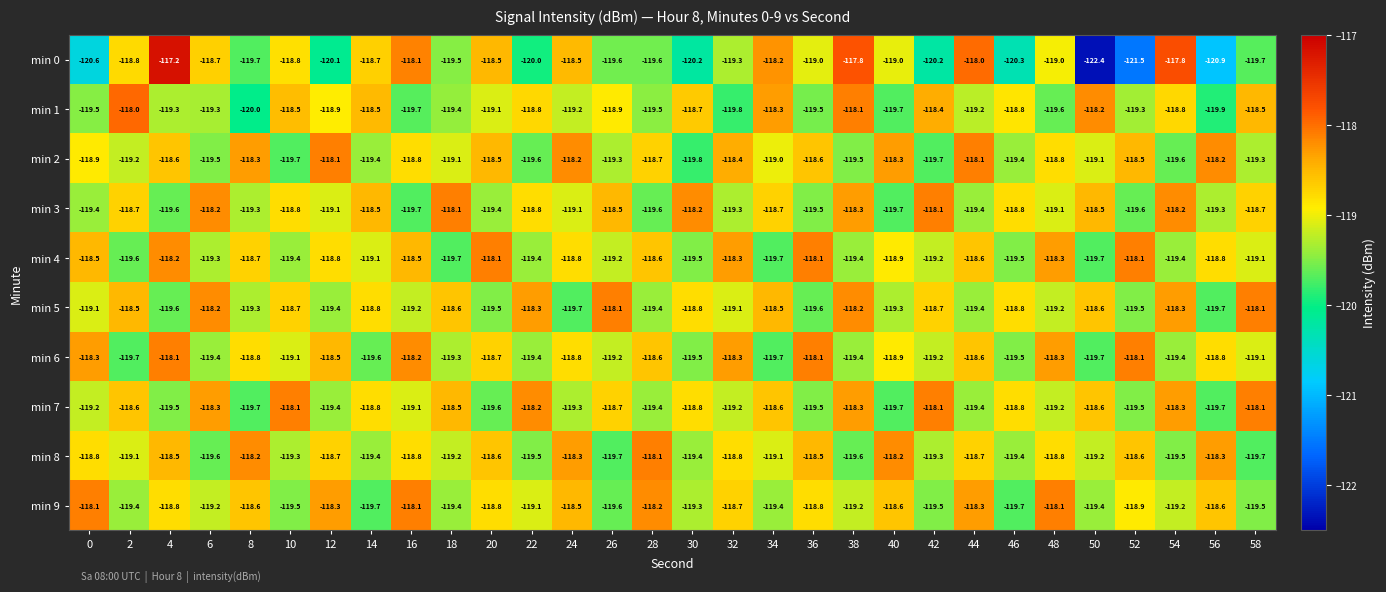

What is the highest value of the min 3 series?

-118.1